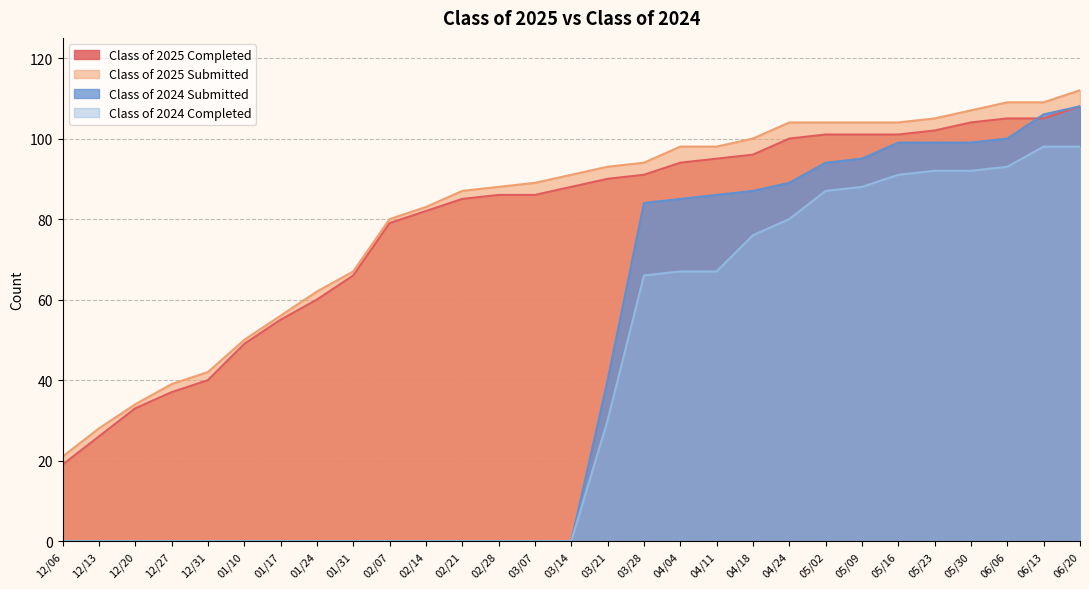

Reading left to right, transcribe all the data shown in this chart.

Class of 2025 Completed: 12/06=19	12/13=26	12/20=33	12/27=37	12/31=40	01/10=49	01/17=55	01/24=60	01/31=66	02/07=79	02/14=82	02/21=85	02/28=86	03/07=86	03/14=88	03/21=90	03/28=91	04/04=94	04/11=95	04/18=96	04/24=100	05/02=101	05/09=101	05/16=101	05/23=102	05/30=104	06/06=105	06/13=105	06/20=108
Class of 2025 Submitted: 12/06=21	12/13=28	12/20=34	12/27=39	12/31=42	01/10=50	01/17=56	01/24=62	01/31=67	02/07=80	02/14=83	02/21=87	02/28=88	03/07=89	03/14=91	03/21=93	03/28=94	04/04=98	04/11=98	04/18=100	04/24=104	05/02=104	05/09=104	05/16=104	05/23=105	05/30=107	06/06=109	06/13=109	06/20=112
Class of 2024 Submitted: 12/06=0	12/13=0	12/20=0	12/27=0	12/31=0	01/10=0	01/17=0	01/24=0	01/31=0	02/07=0	02/14=0	02/21=0	02/28=0	03/07=0	03/14=0	03/21=40	03/28=84	04/04=85	04/11=86	04/18=87	04/24=89	05/02=94	05/09=95	05/16=99	05/23=99	05/30=99	06/06=100	06/13=106	06/20=108
Class of 2024 Completed: 12/06=0	12/13=0	12/20=0	12/27=0	12/31=0	01/10=0	01/17=0	01/24=0	01/31=0	02/07=0	02/14=0	02/21=0	02/28=0	03/07=0	03/14=0	03/21=30	03/28=66	04/04=67	04/11=67	04/18=76	04/24=80	05/02=87	05/09=88	05/16=91	05/23=92	05/30=92	06/06=93	06/13=98	06/20=98